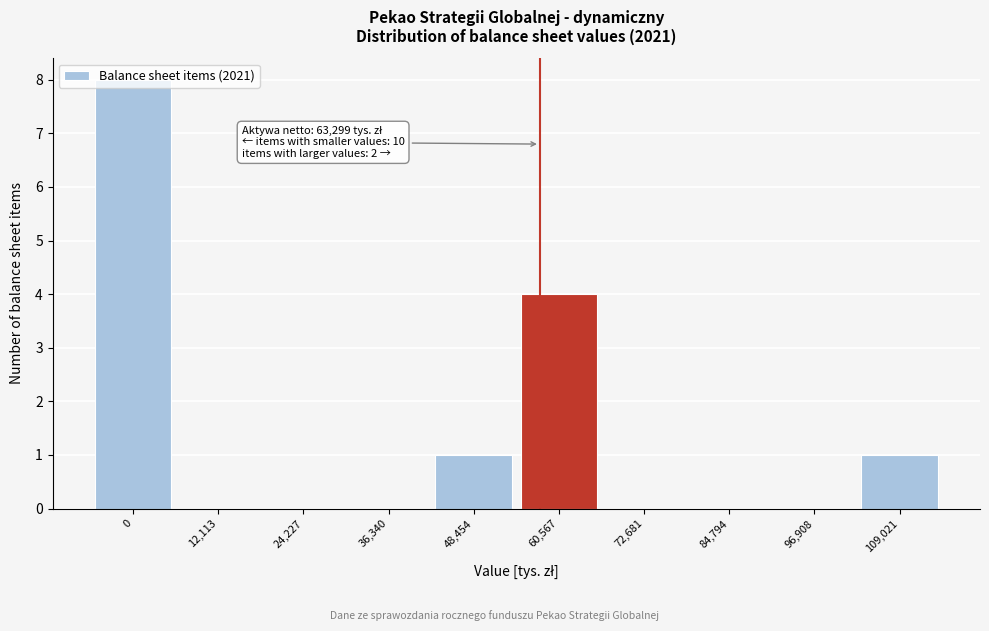

True or false: the data shows 8 at 0.

True